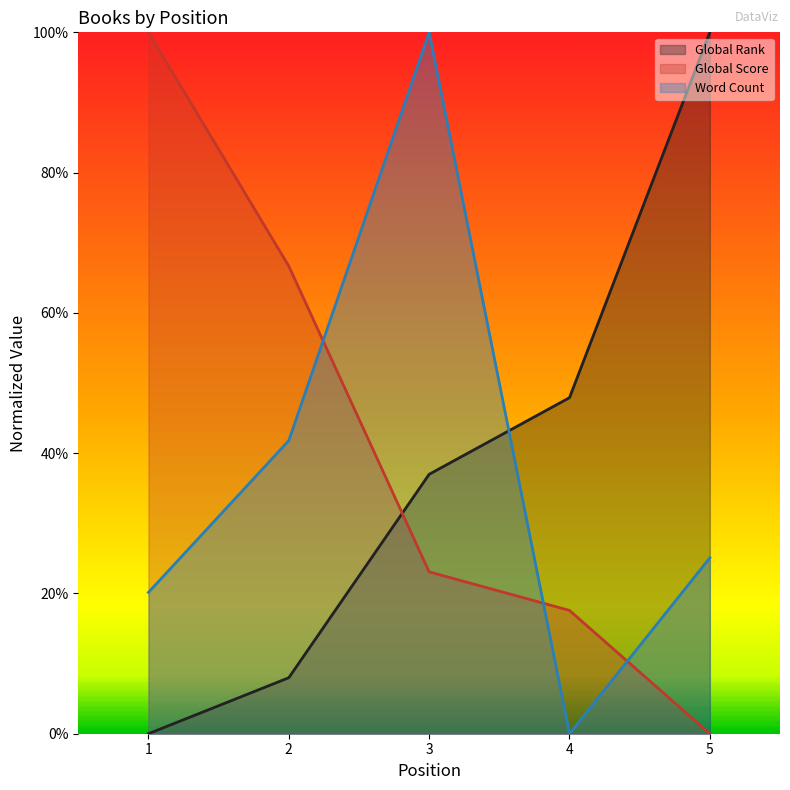

After their last crossing, which series has the higher values: Global Score or Word Count?

Word Count